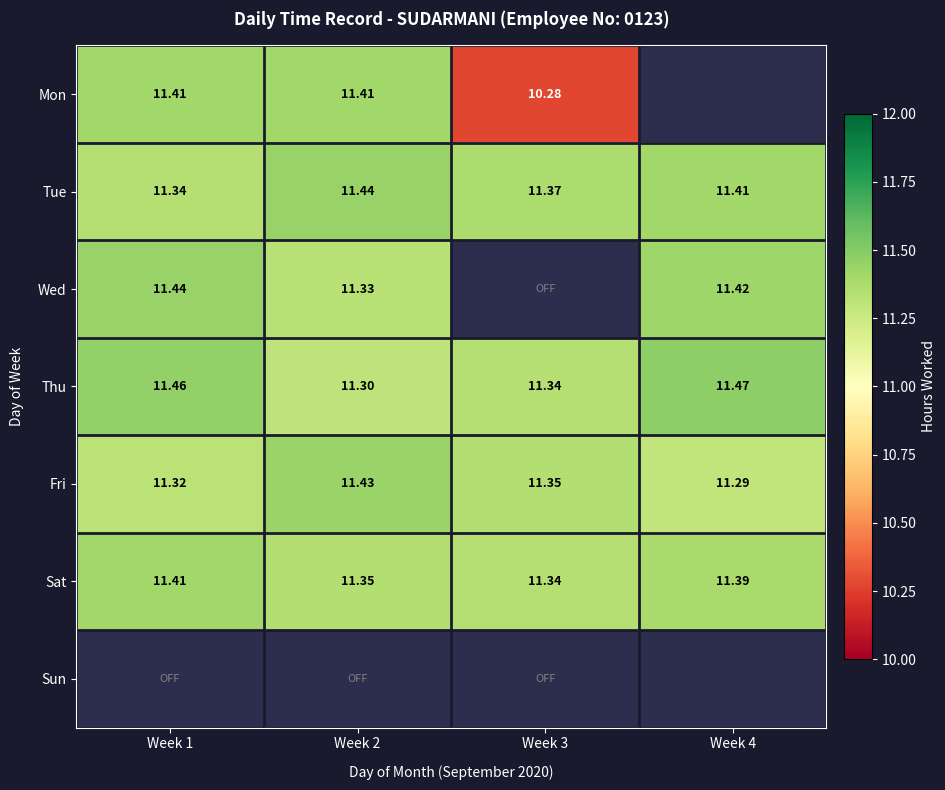

Which category has the highest value across all series?

Week 4